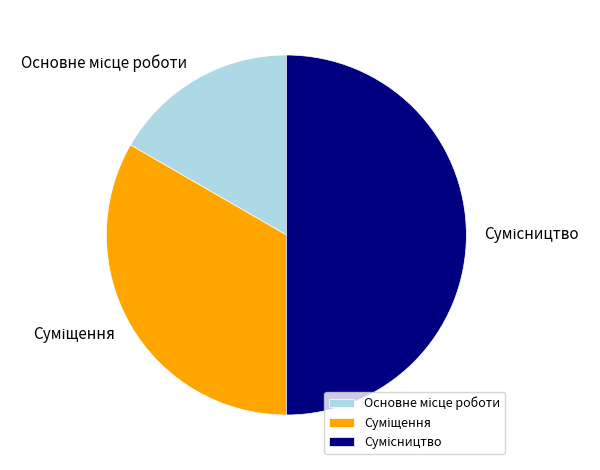

Is there any slice that represents more than half of the pie?

No